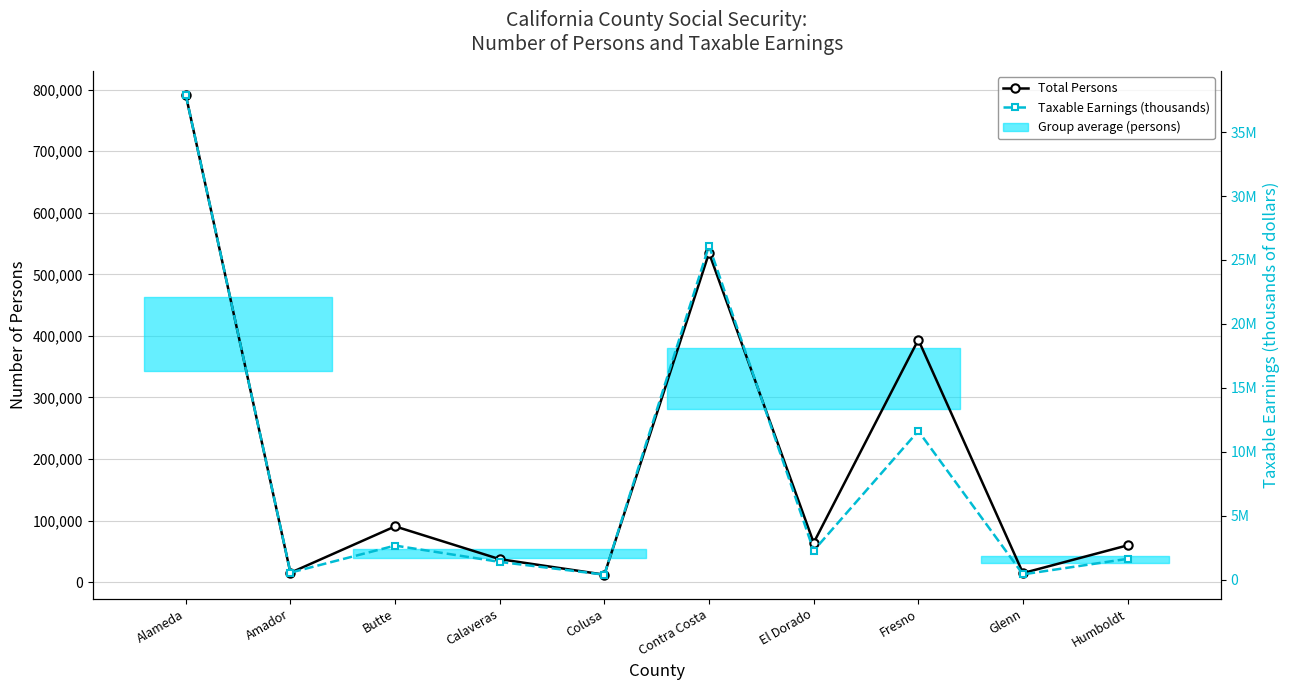

In Total Persons, how many points are higher than both neighbors (excluding endpoints)?

3